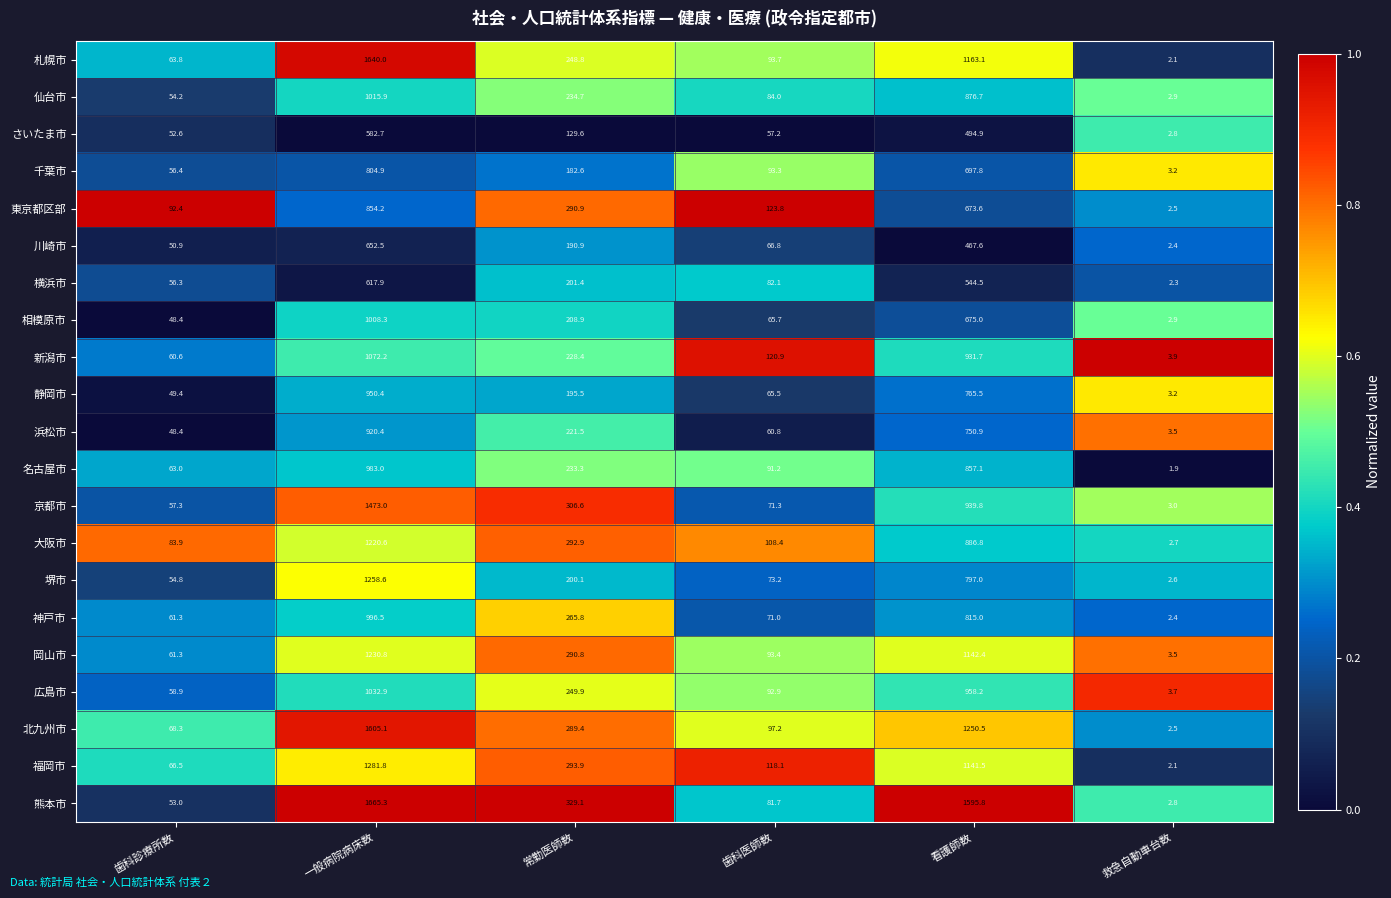

What is the difference between the 名古屋市 values at 歯科診療所数 and 常勤医師数?

170.3